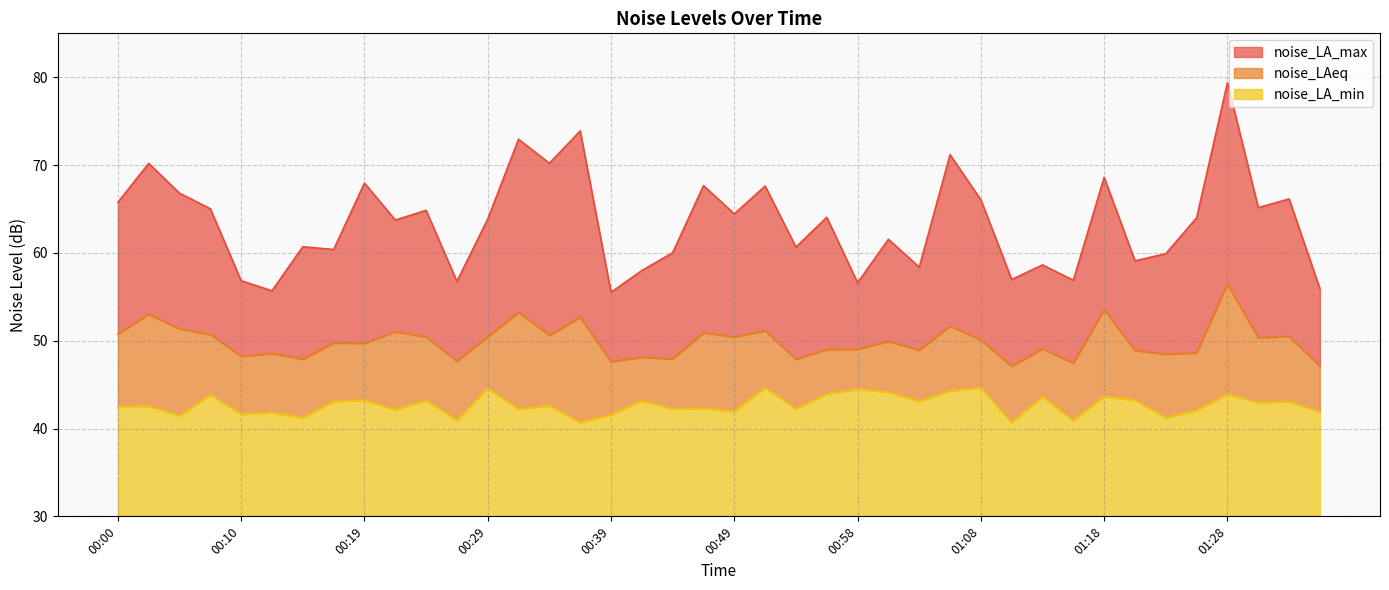

Where is the first local maximum for noise_LA_min?

00:02